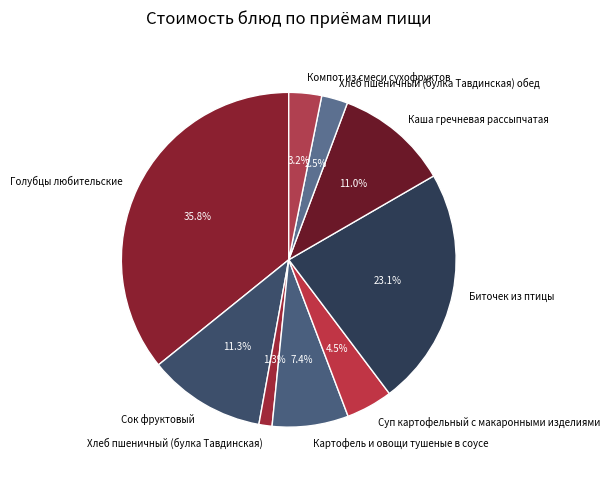

How many segments does this pie chart have?

9